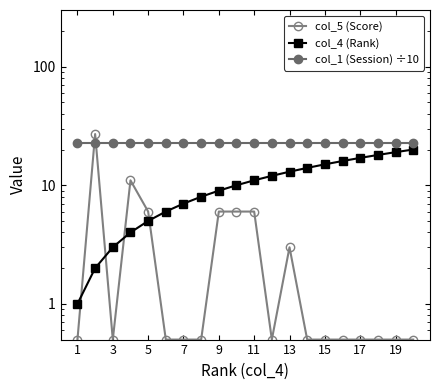

What is the minimum value for col_4 (Rank)?

1.0